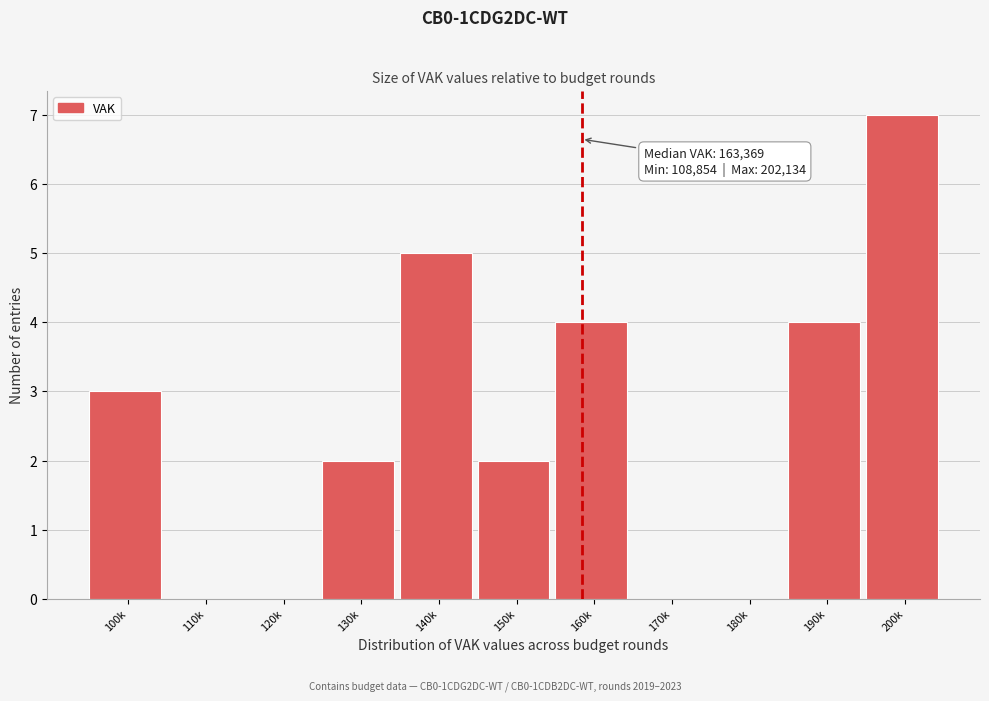

Reading right to left, what are all the values shown in this chart?

200k=7	190k=4	180k=0	170k=0	160k=4	150k=2	140k=5	130k=2	120k=0	110k=0	100k=3